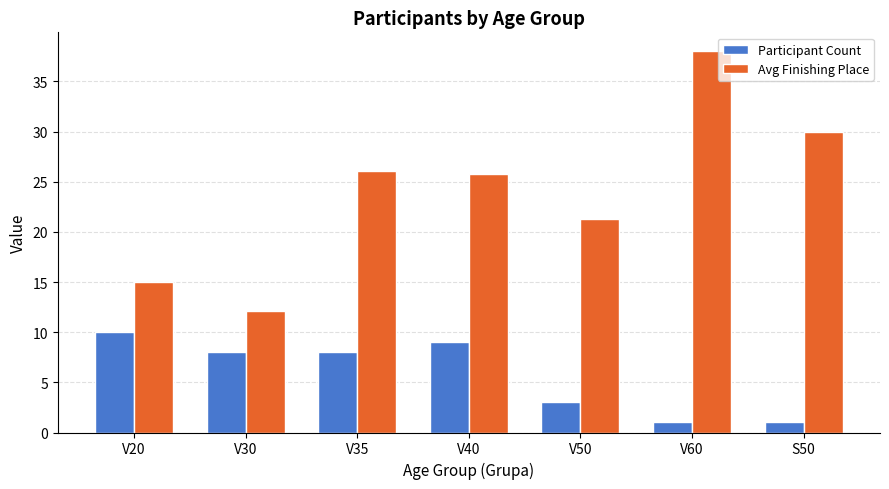

What is the difference between the Participant Count values at V40 and S50?

8.0